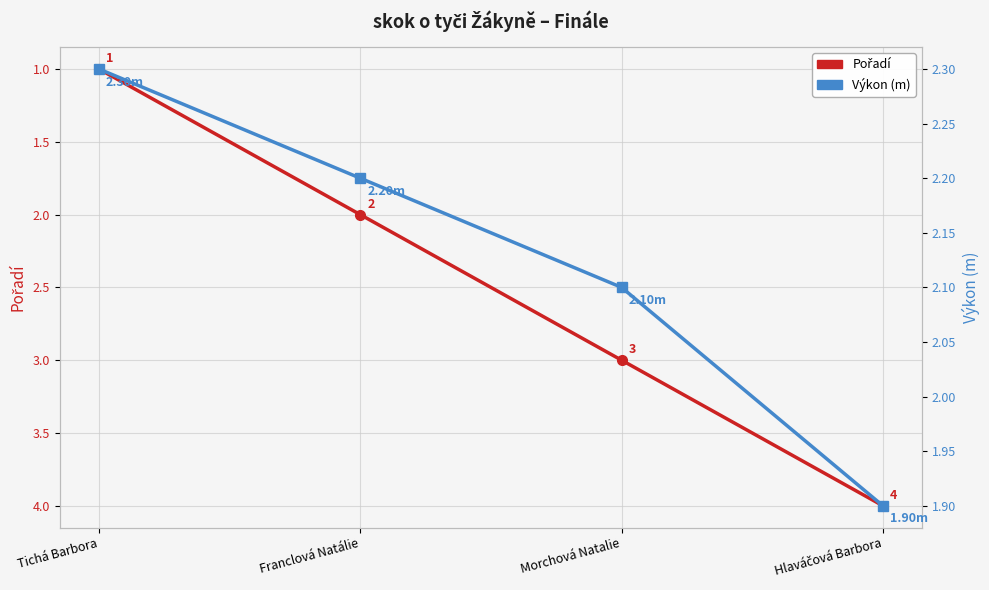

What is the sum of the Pořadí values at Hlaváčová Barbora and Franclová Natálie?

6.0